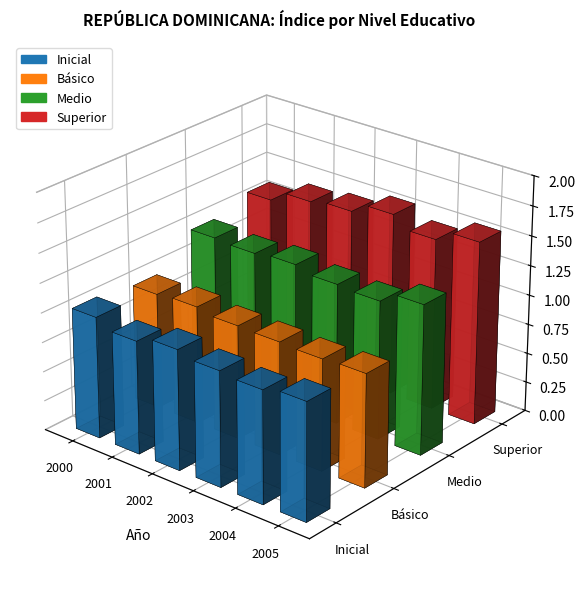

Reading left to right, transcribe all the data shown in this chart.

Inicial: 2000=1.0	2001=1.0	2002=1.0	2003=1.0	2004=1.0	2005=1.0
Básico: 2000=1.0	2001=1.0	2002=1.0	2003=1.0	2004=0.9	2005=1.0
Medio: 2000=1.2	2001=1.2	2002=1.2	2003=1.2	2004=1.2	2005=1.3
Superior: 2000=1.3	2001=1.4	2002=1.5	2003=1.5	2004=1.5	2005=1.6